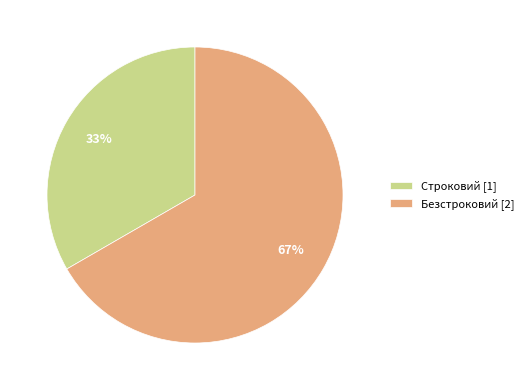

What is the smallest slice in the pie chart?

Строковий